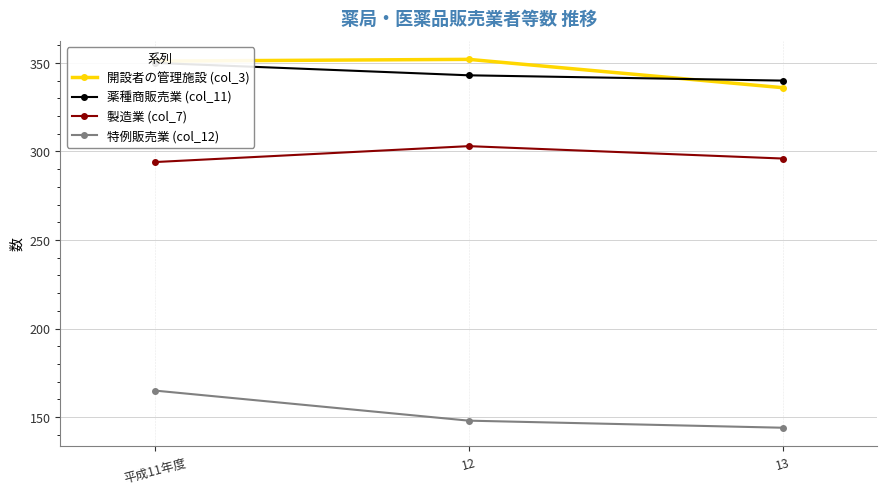

What is the total value across all series at 13?

1116